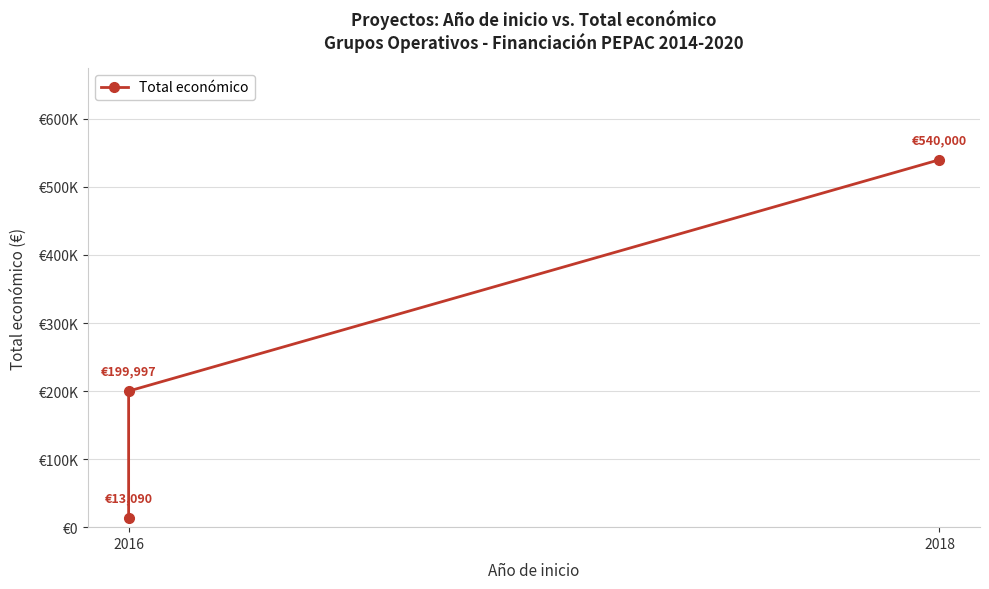

What is the value of the 2nd point from the left?

199997